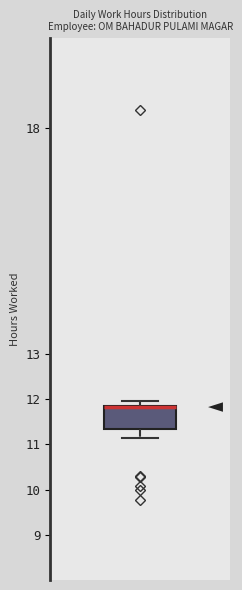

Where is the upper edge of the box on the y-axis? The values are not printed on the chart, so give them approximately, as read against the axis.

11.9